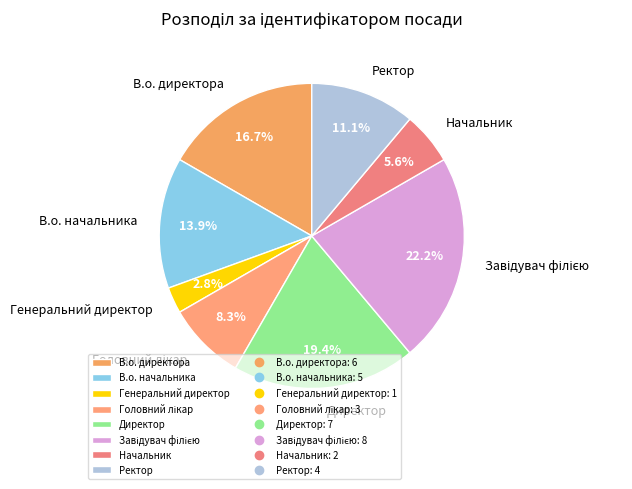

Is it true that Начальник is 6% of the pie?

True